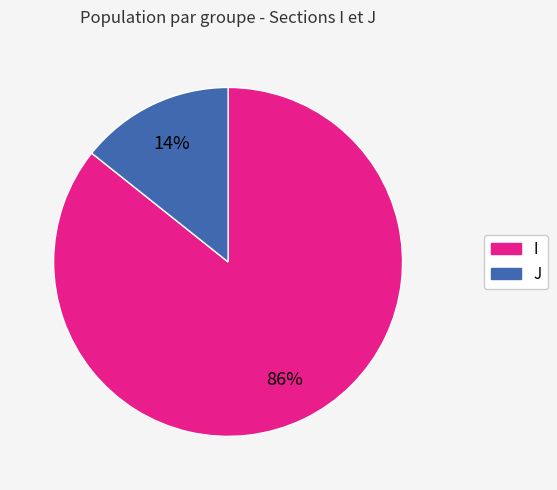

To the nearest percent, what is the average slice percentage?

50%